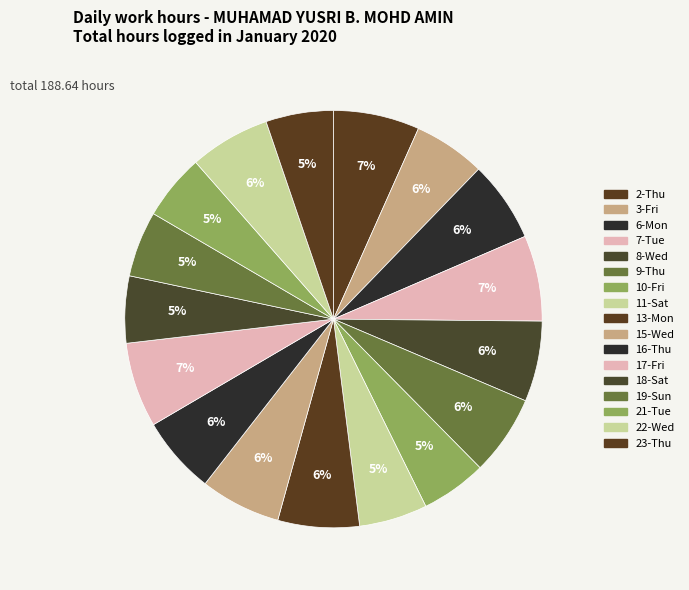

To the nearest percent, what percentage of the pie is 23-Thu?

5%